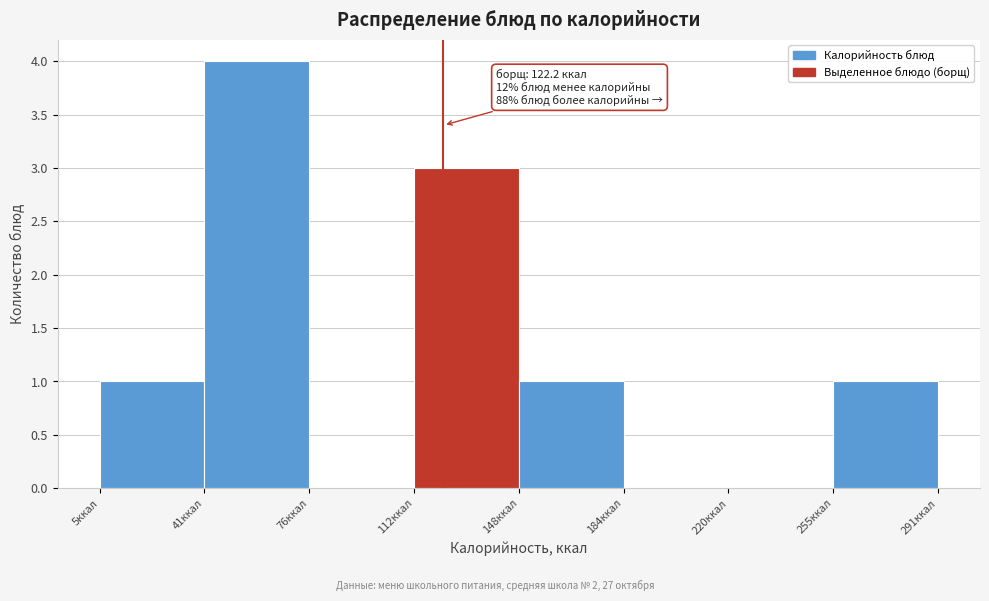

Which range on the x-axis has the tallest bar?

40 to 75